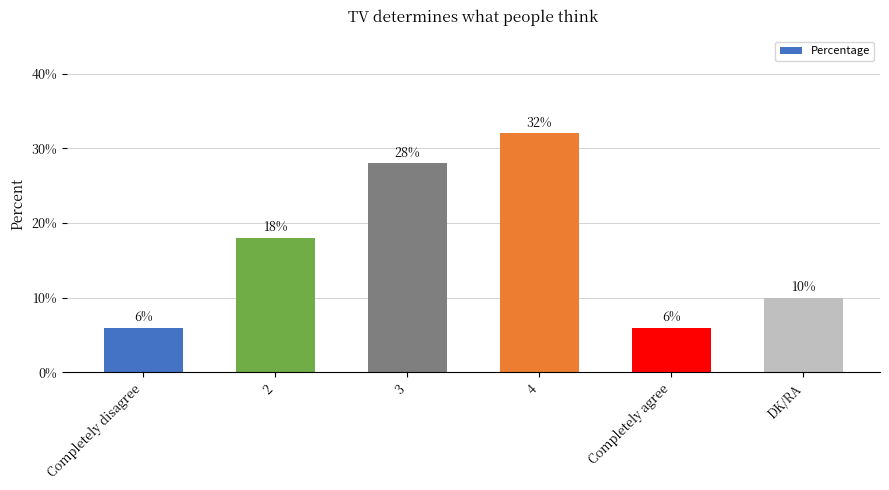

The chart shows a value of 28 at 3. True or false?

True